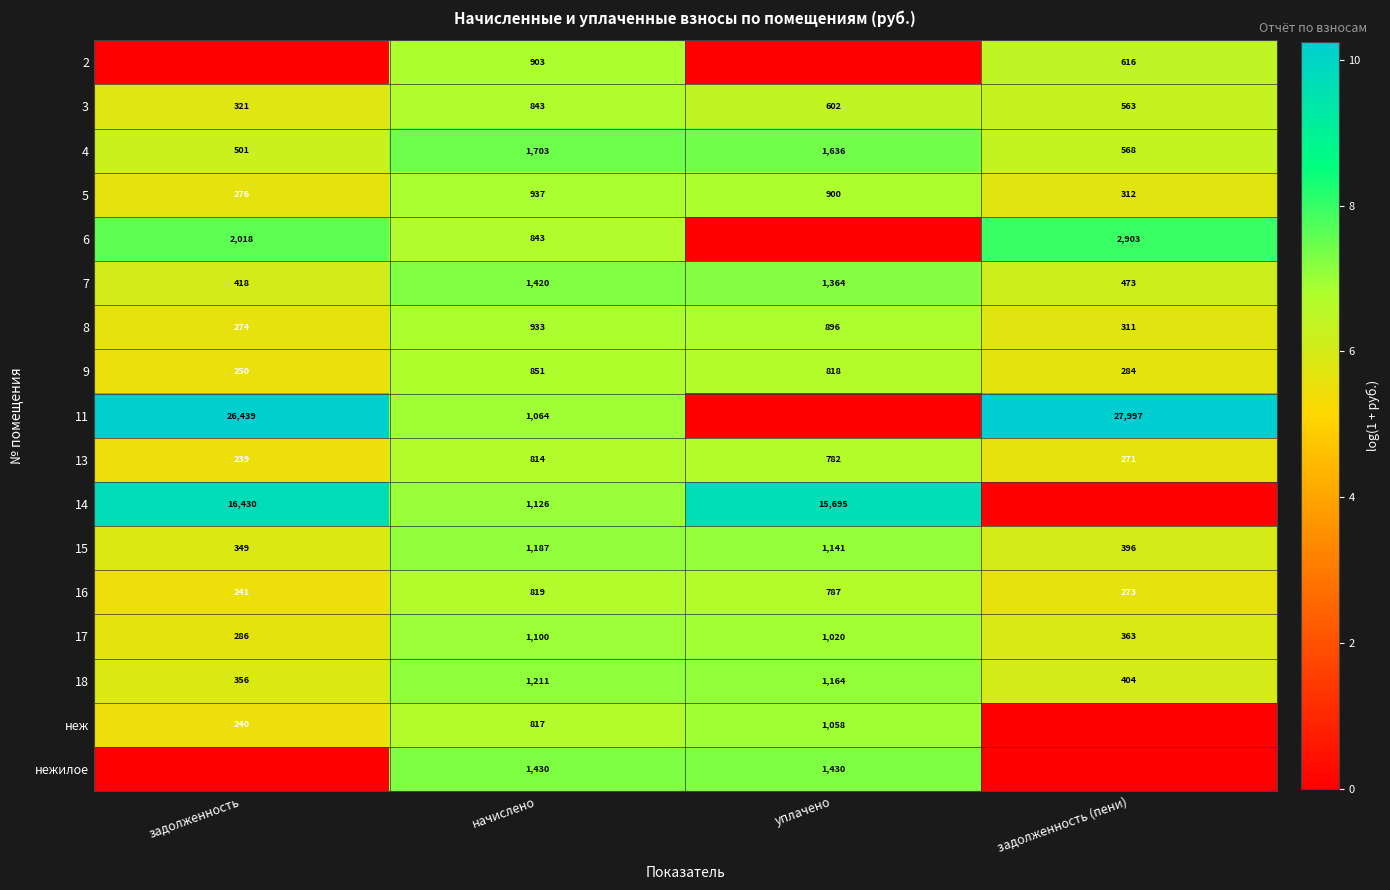

List the labels in order of 16 value, largest first.

начислено, уплачено, задолженность (пени), задолженность